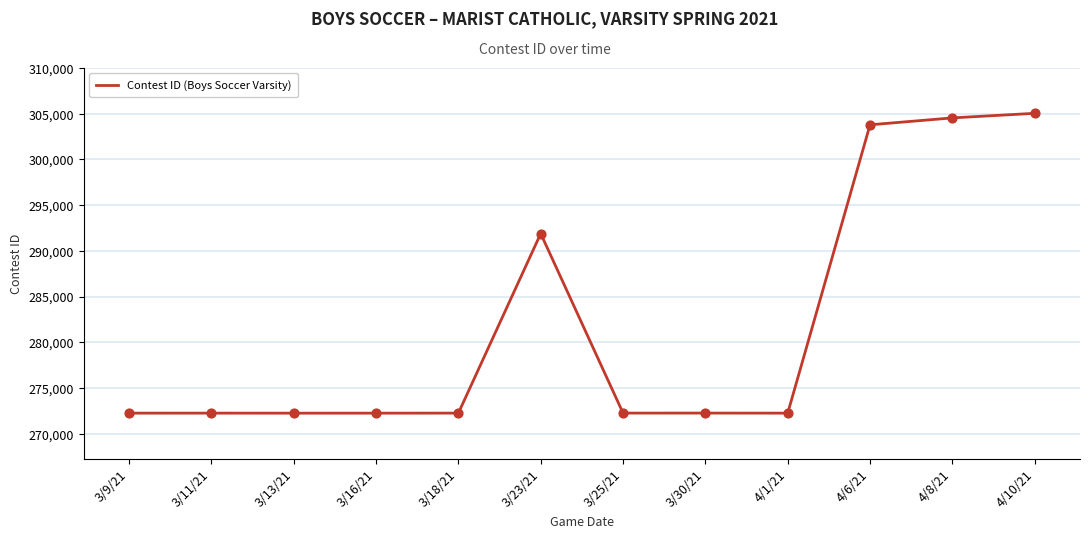

What is the ratio of the value at 4/8/21 to the value at 3/13/21?

1.1